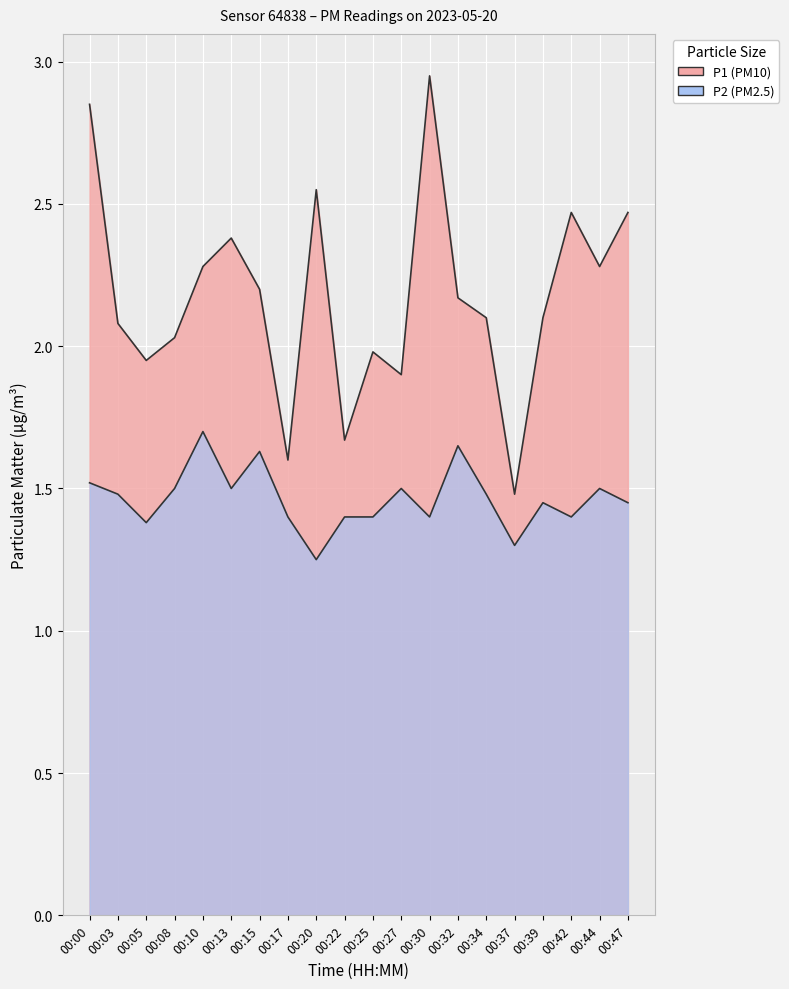

At which category does P2 reach its first local valley?

00:05